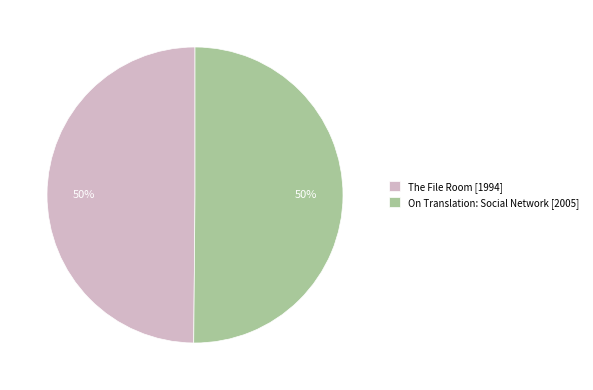

What percentage is the On Translation: Social Network slice, to the nearest percent?

50%